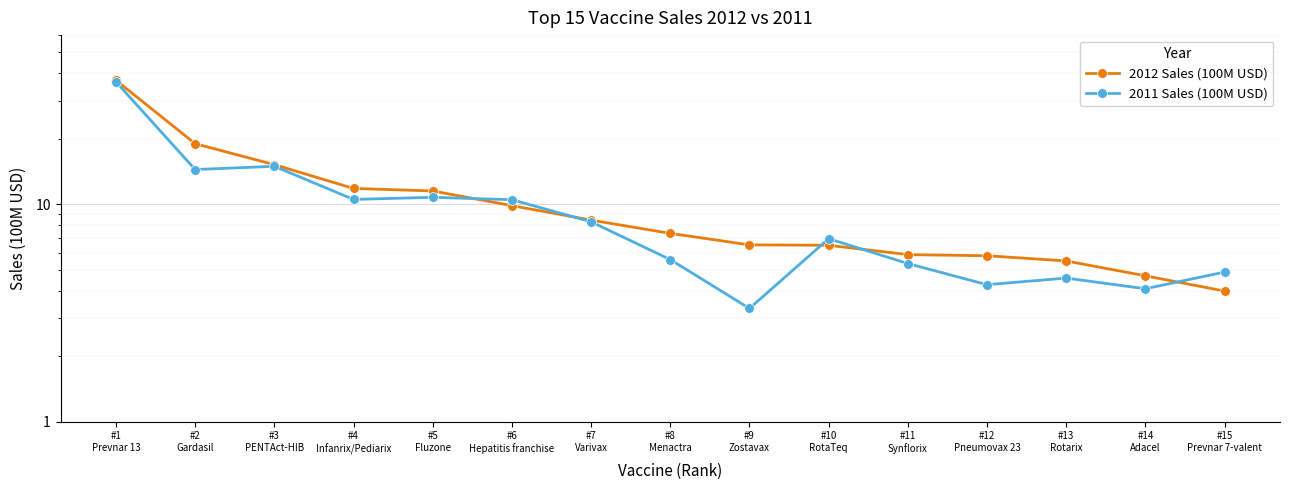

True or false: 2012 Sales (100M USD) has more than 1 points higher than both neighbors.

False